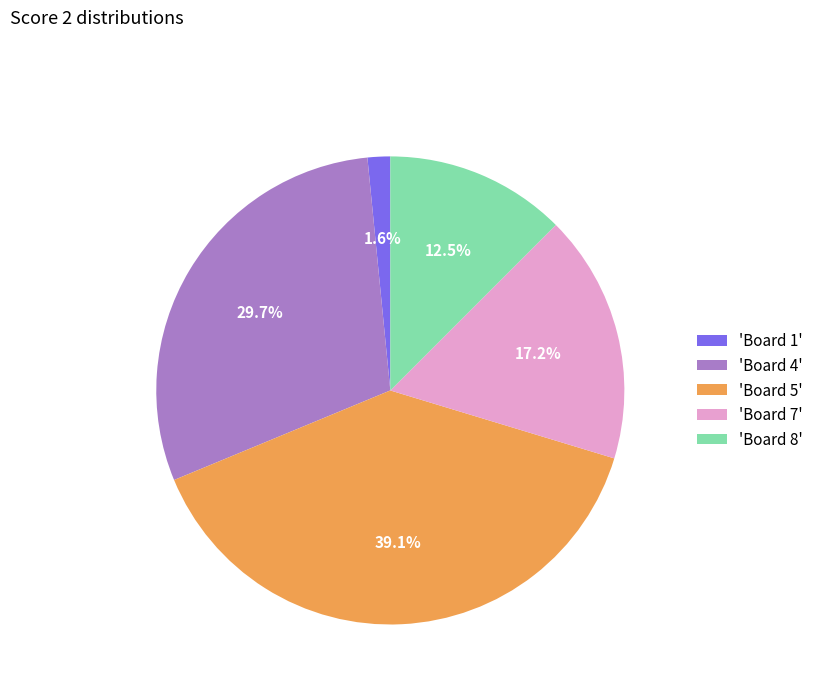

Which has a higher value, 'Board 5' or 'Board 1'?

'Board 5'